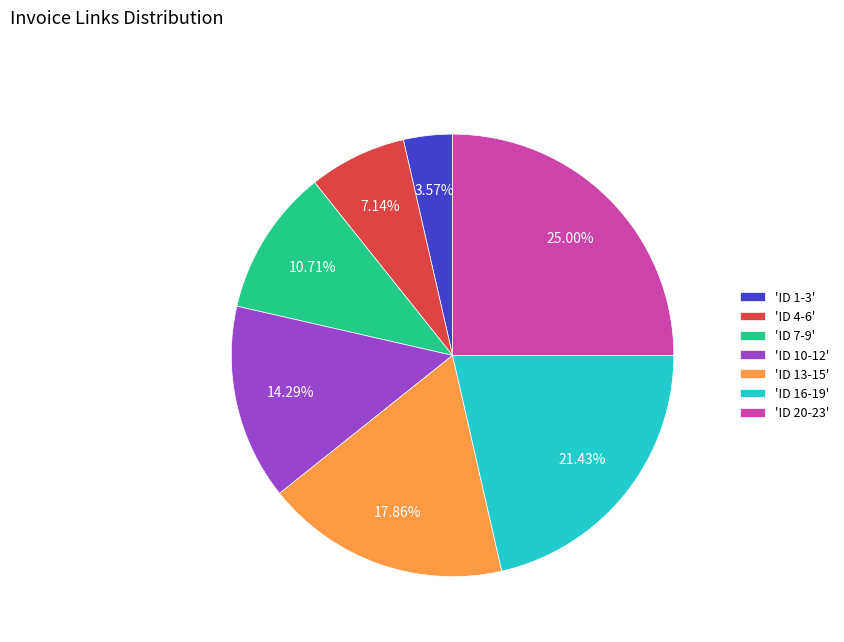

Is the sum of 'ID 4-6' and 'ID 1-3' greater than half?

No